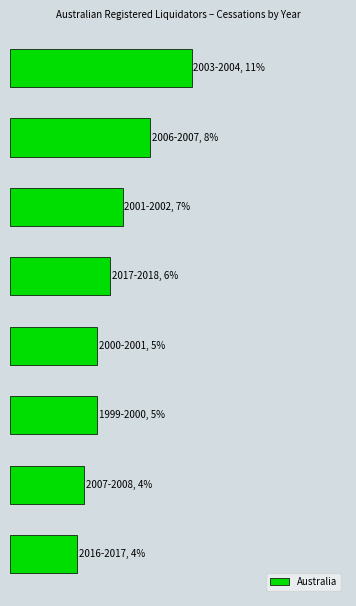

How many bars are there in total?

8